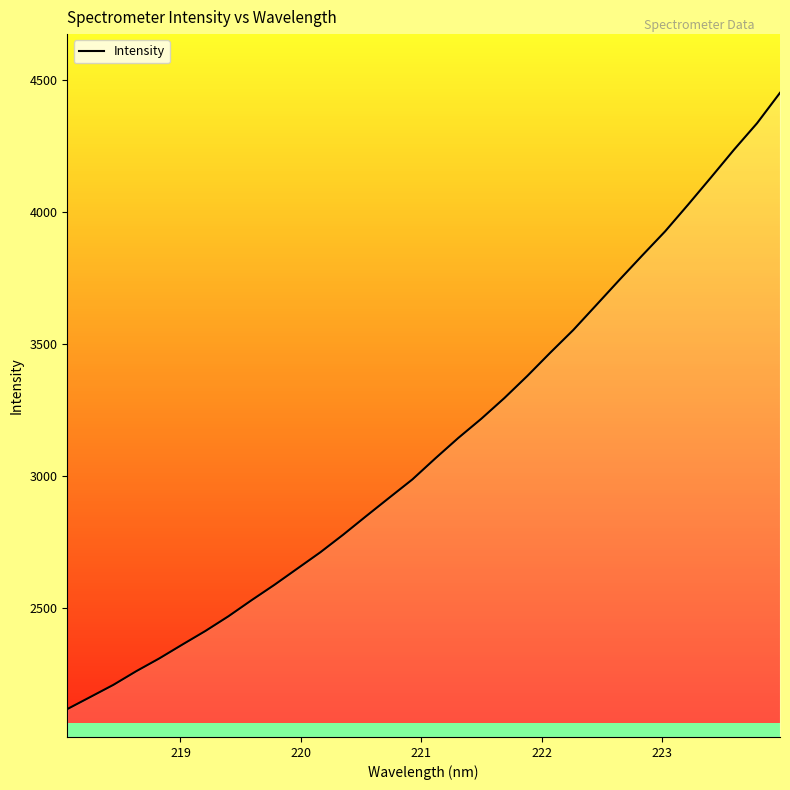

What is the difference between the maximum and minimum values?

2337.1